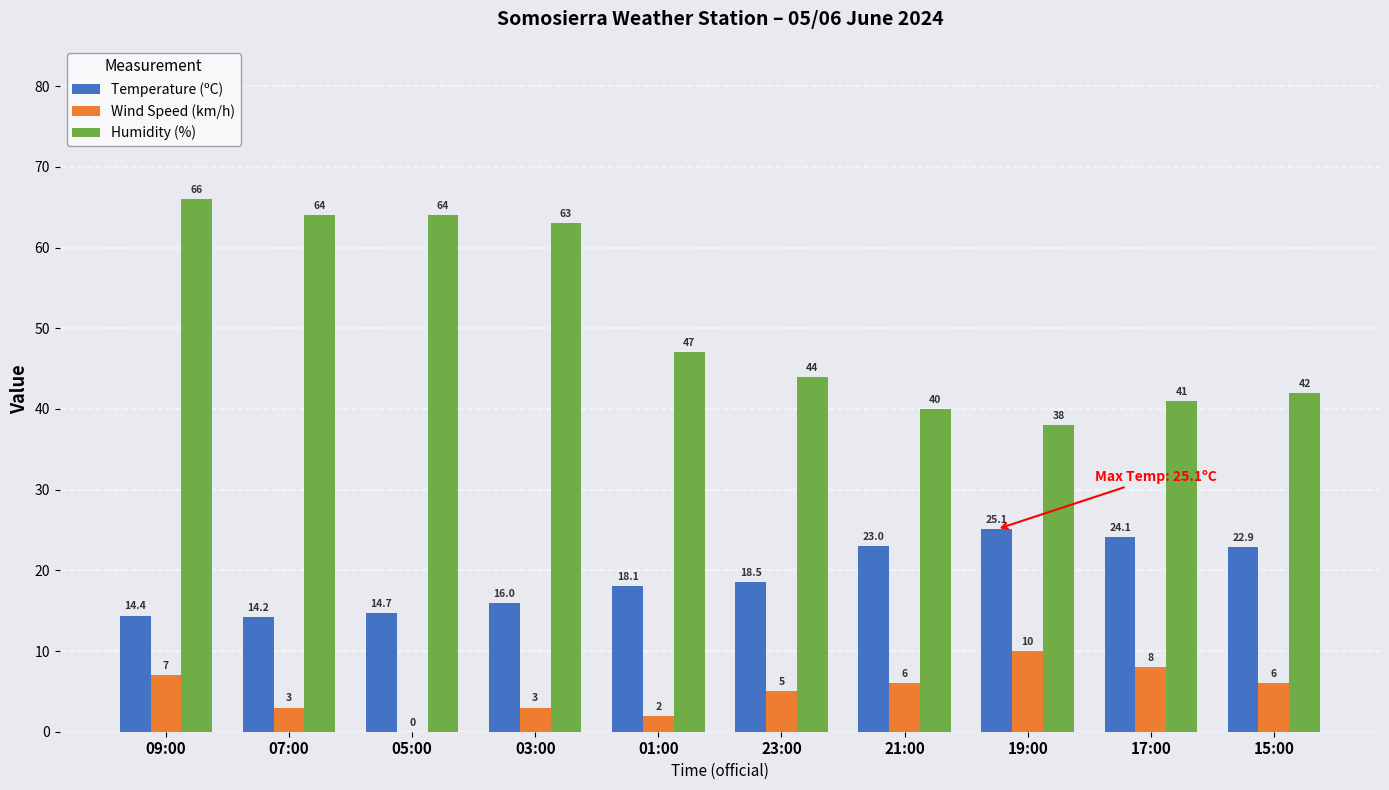

What is the greatest value displayed?

66.0